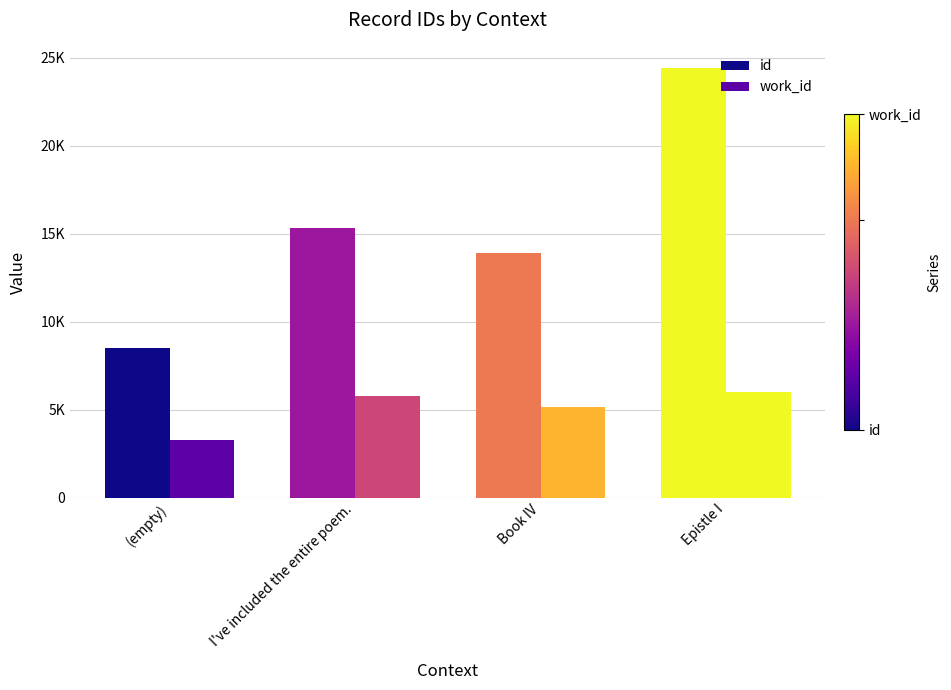

Reading right to left, transcribe all the data shown in this chart.

id: Epistle I=24401	Book IV=13921	I've included the entire poem.=15337	(empty)=8522
work_id: Epistle I=6006	Book IV=5175	I've included the entire poem.=5756	(empty)=3264